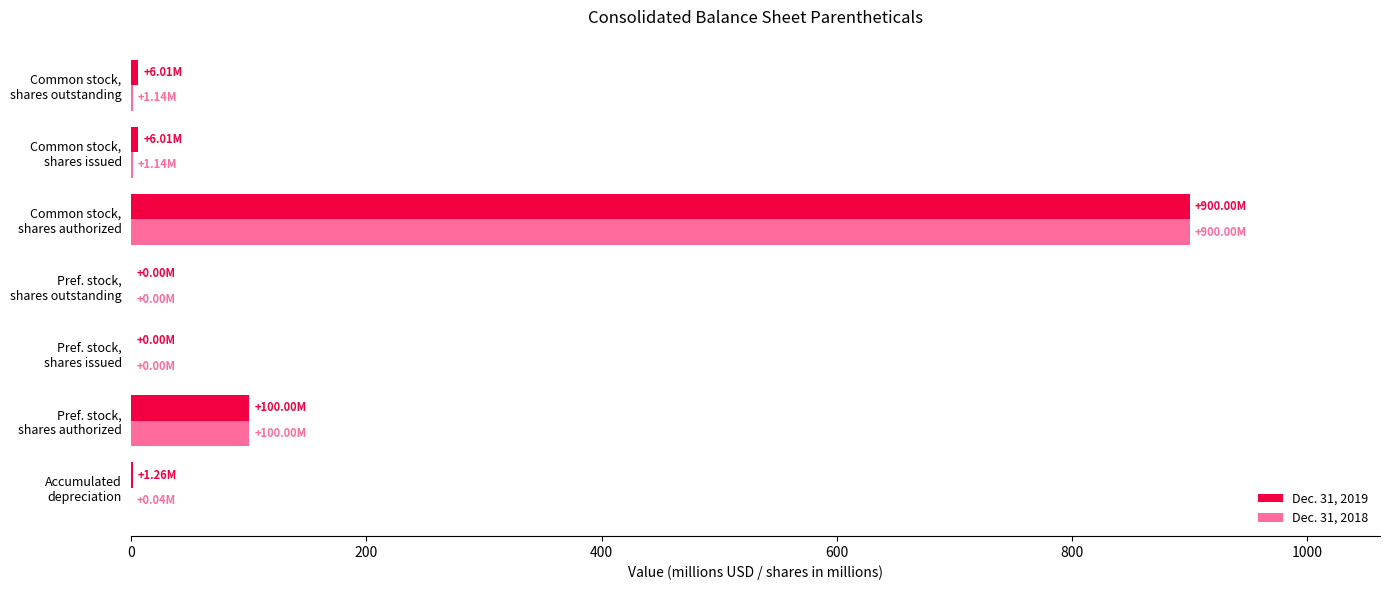

What is the sum of all Dec. 31, 2019 values?

1013.3